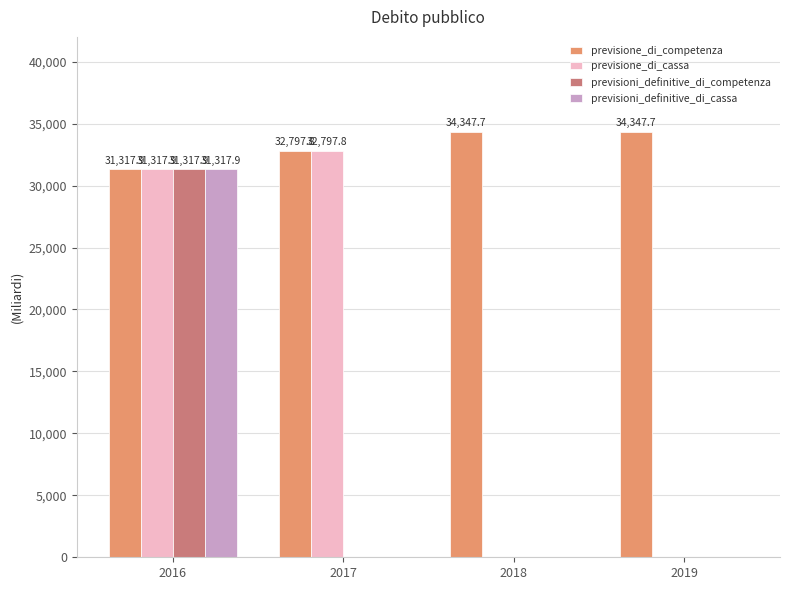

What is the maximum value for previsioni_definitive_di_cassa?

31317.9